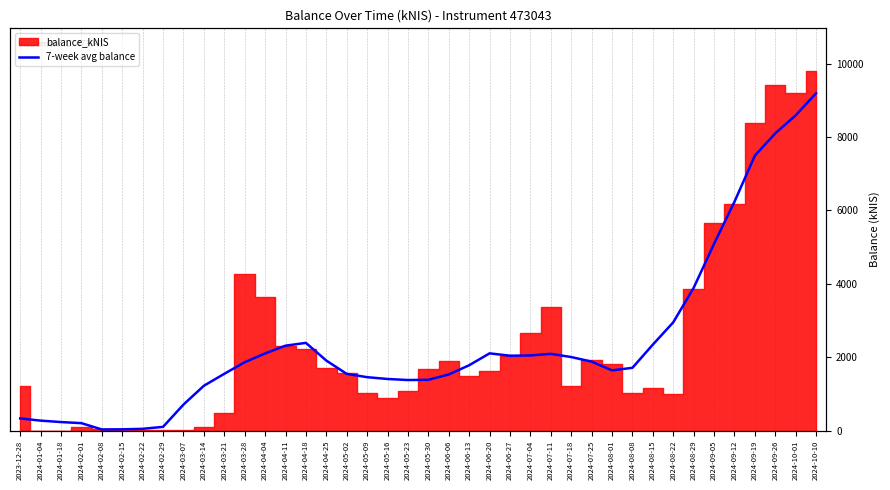

What is the label of the 17th point from the left?

2024-05-02